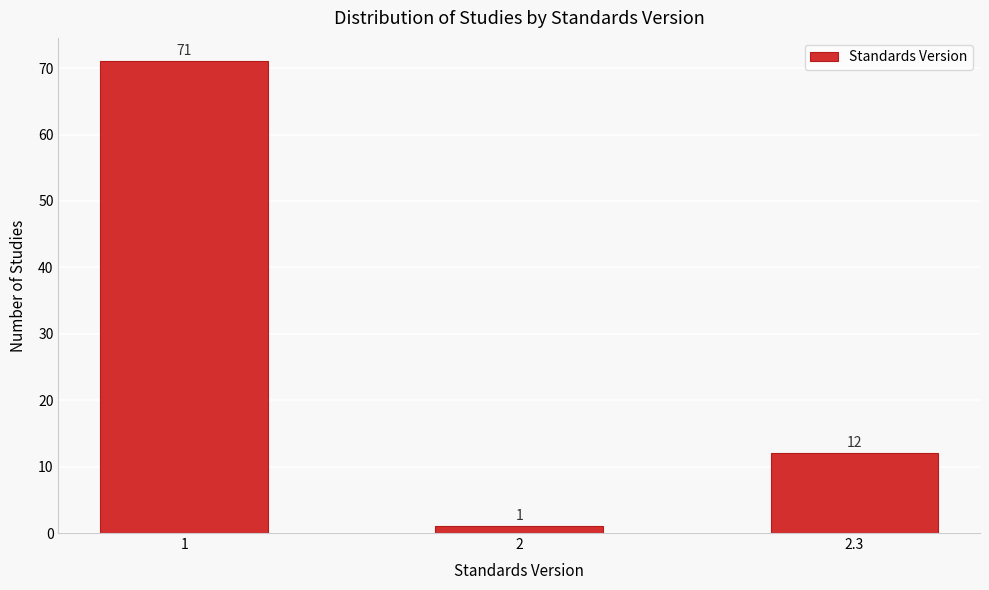

Reading right to left, extract all data points from this chart.

2.3=12	2=1	1=71